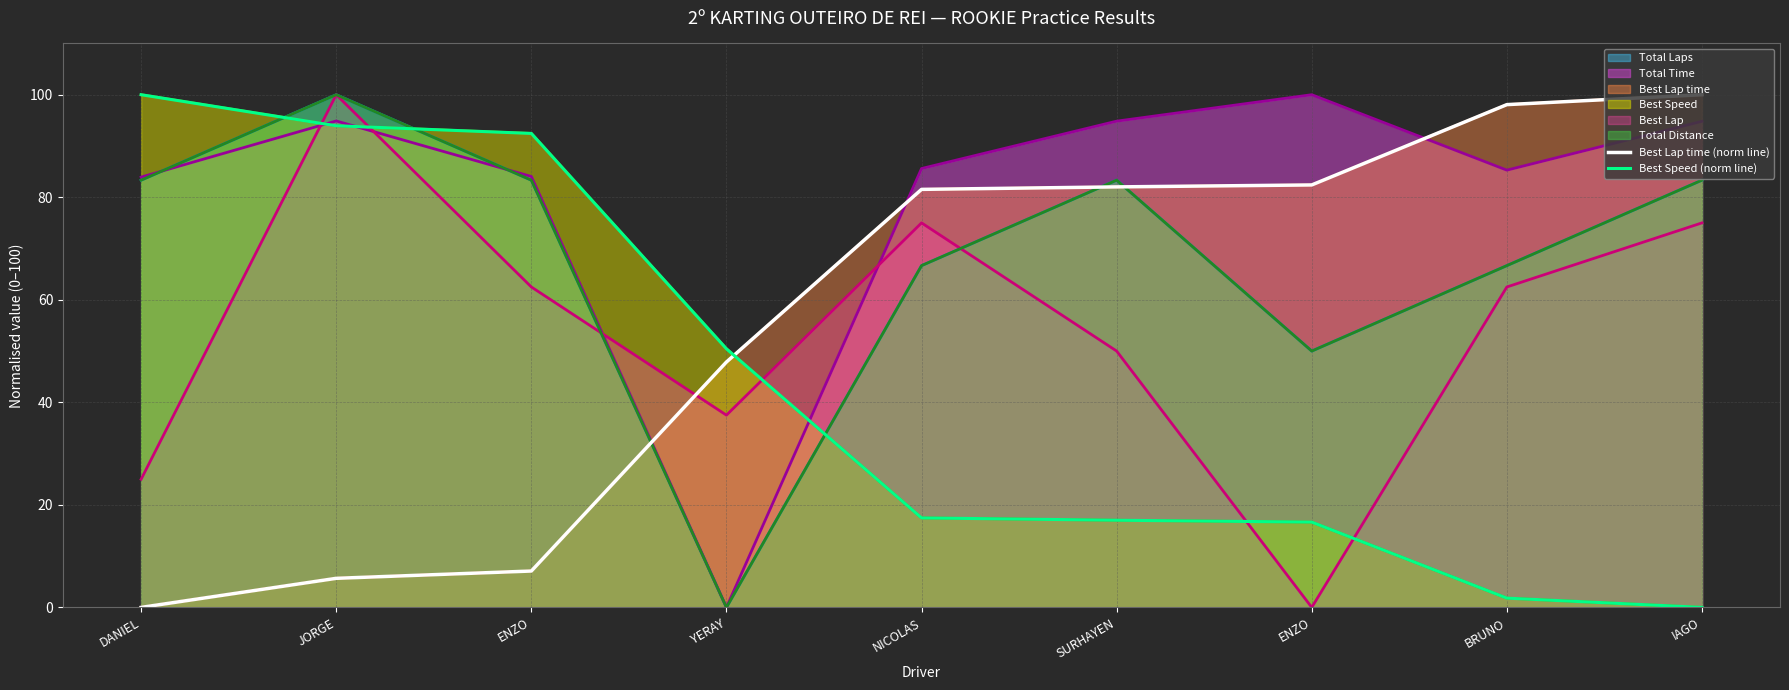

Reading left to right, extract all data points from this chart.

Best Lap time (norm line): 0.0	5.7	7.1	47.9	81.5	82.0	82.4	98.1	100.0
Best Speed (norm line): 100.0	93.9	92.4	50.4	17.5	17.0	16.6	1.8	0.0